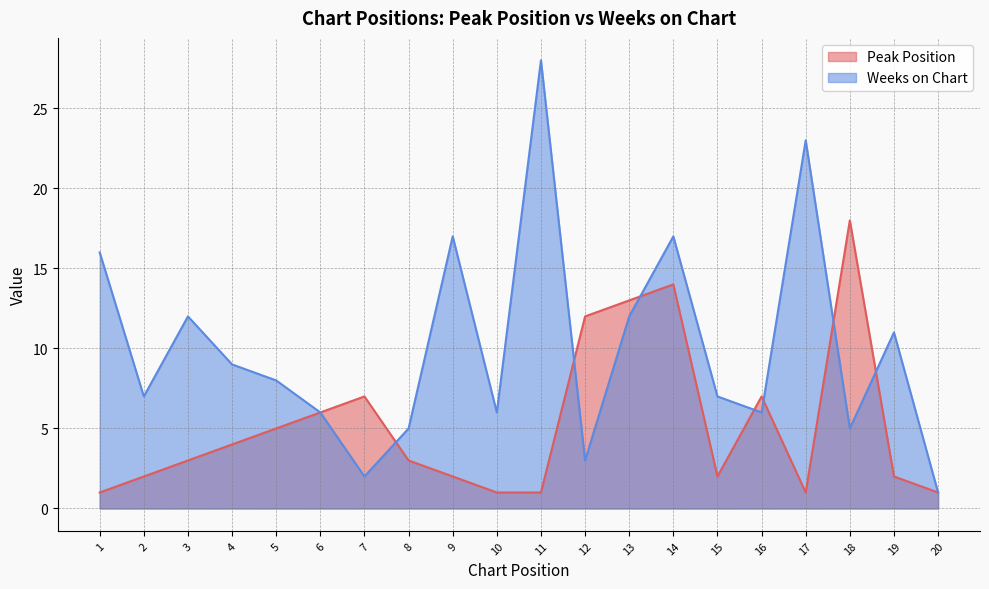

List the series in order of their peak value, lowest first.

Peak Position, Weeks on Chart